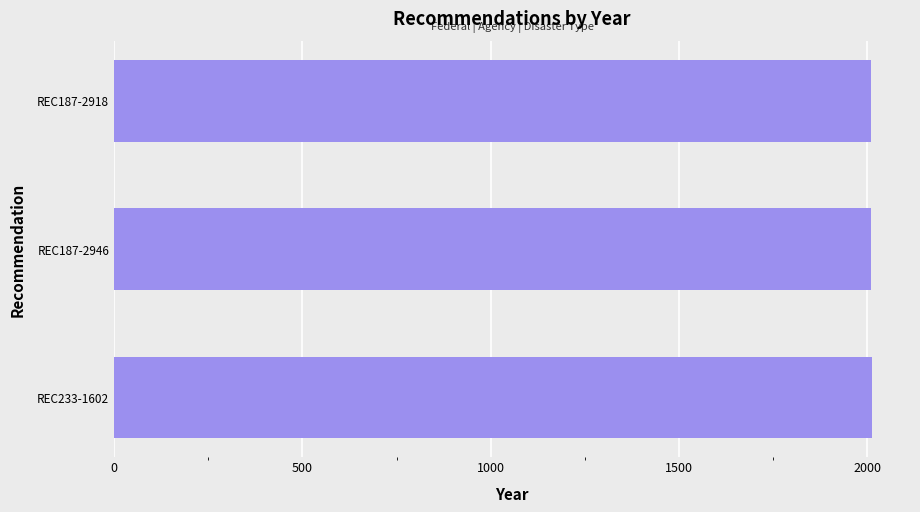

What is the maximum value shown in the chart?

2013